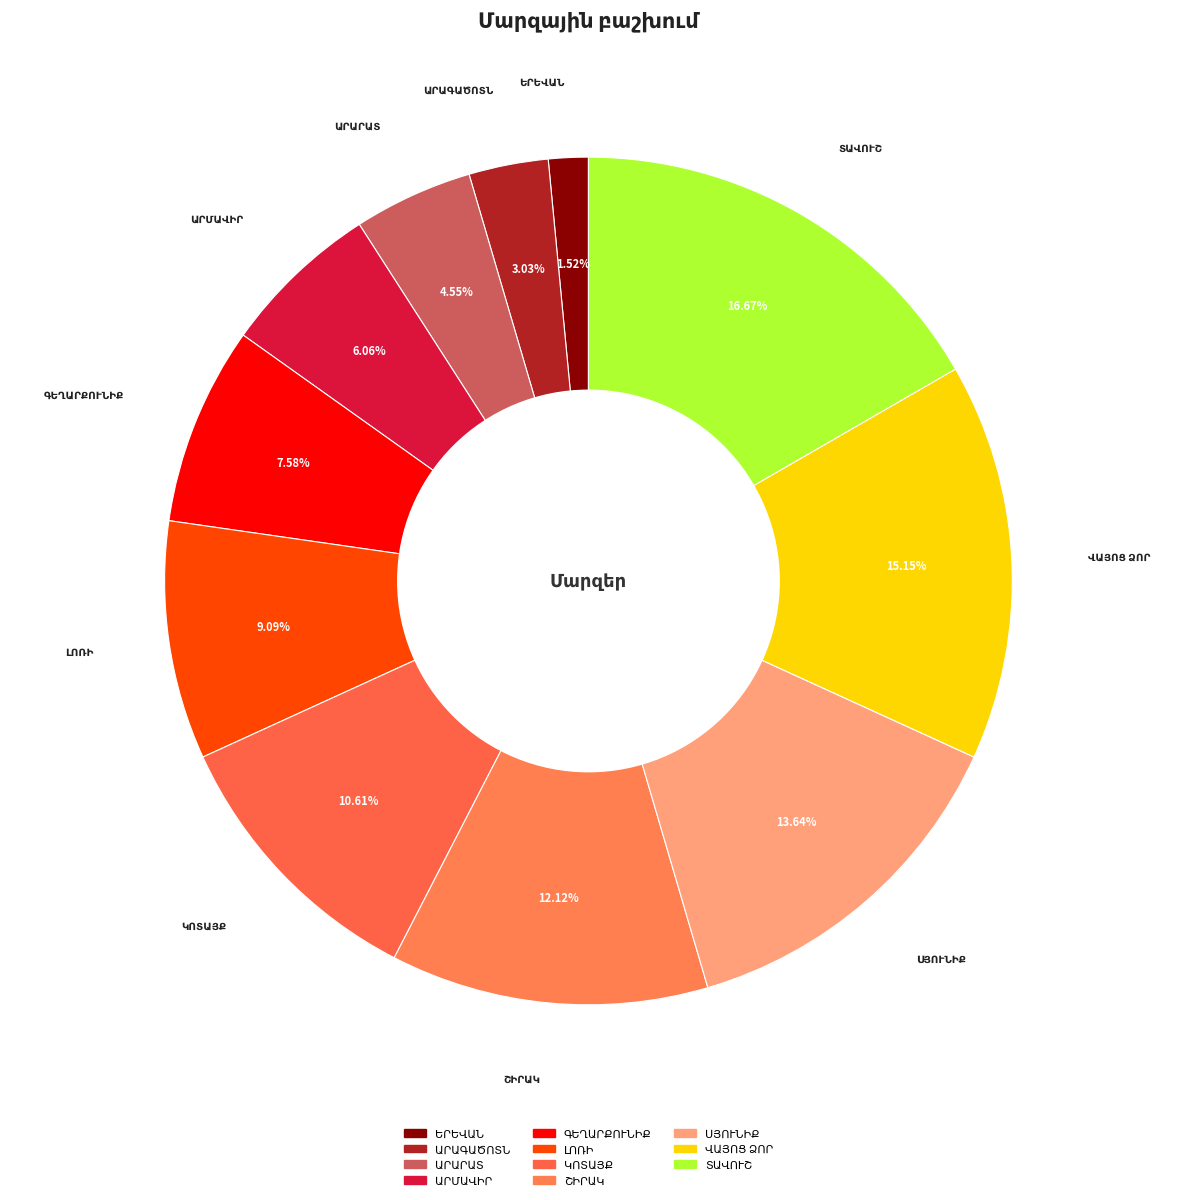

Is there a majority slice in this chart?

No